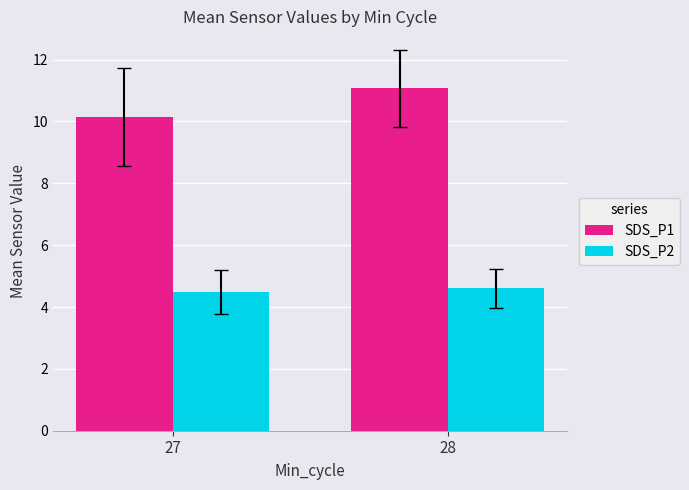

List the series in order of their overall mean, highest first.

SDS_P1, SDS_P2